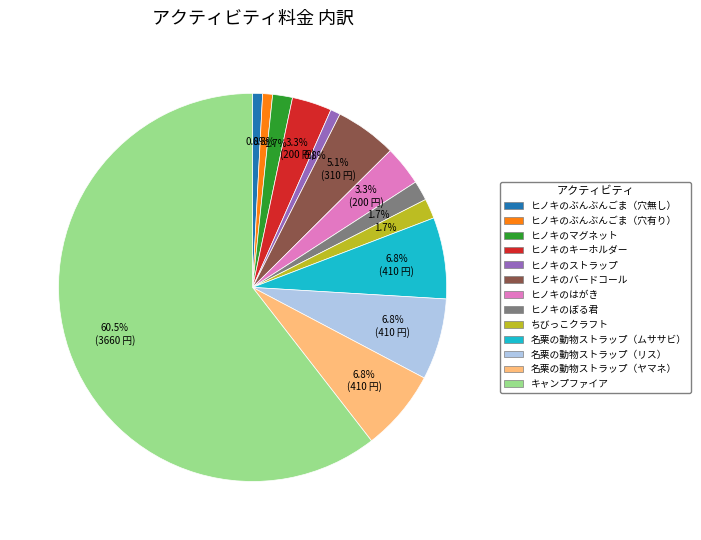

Count the number of slices in the pie.

13